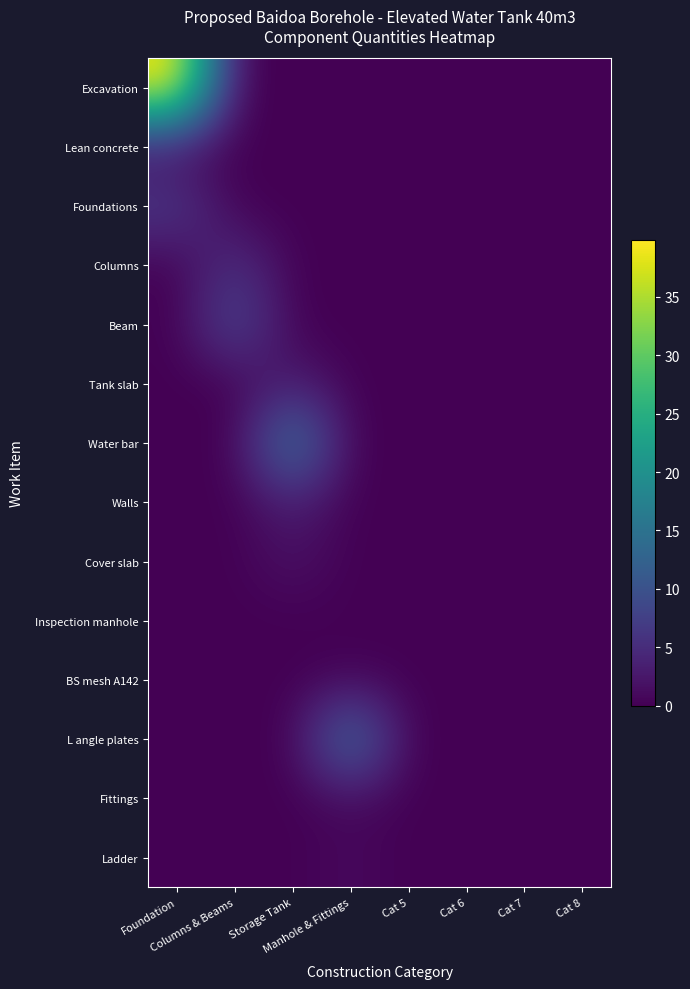

Count the number of data series in this chart.

14